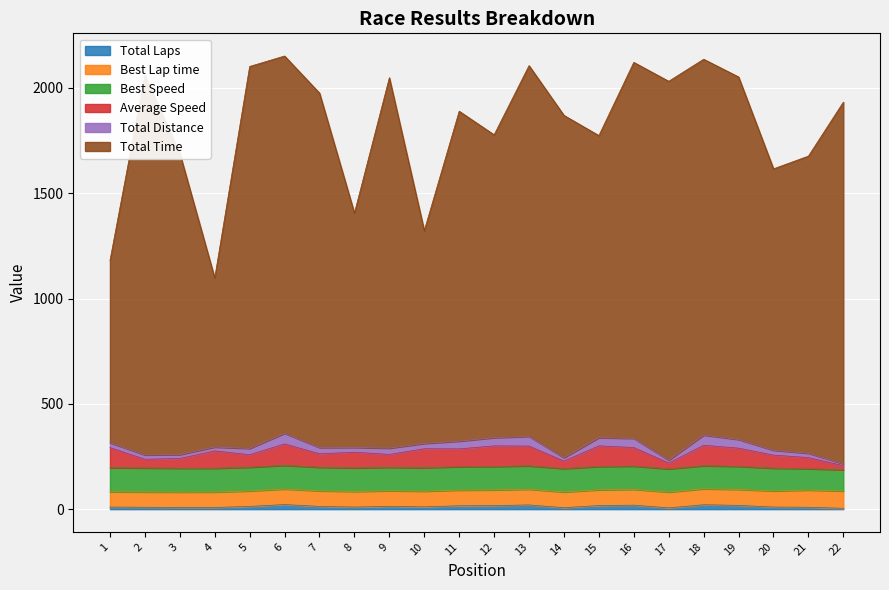

Which series changed the most between 4 and 20?

Total Time